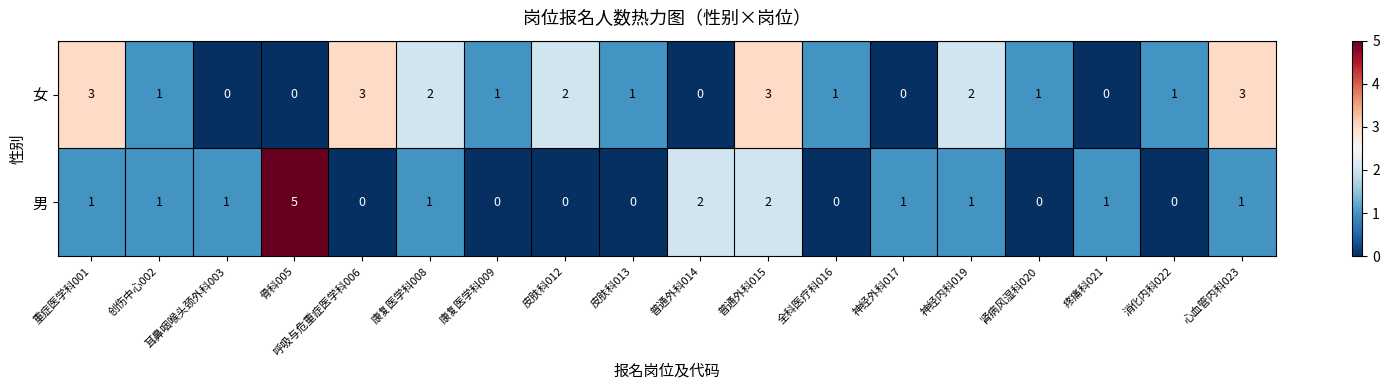

Rank the series at 皮肤科012 from highest to lowest value.

女, 男